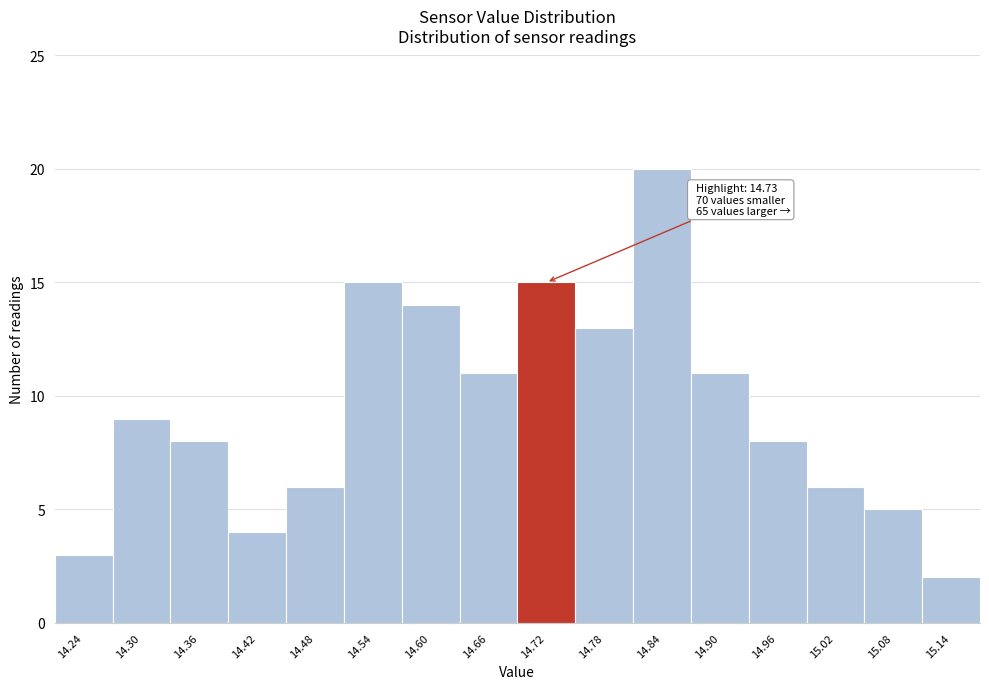

Reading right to left, transcribe all the data shown in this chart.

15.14=2	15.08=5	15.02=6	14.96=8	14.90=11	14.84=20	14.78=13	14.72=15	14.66=11	14.60=14	14.54=15	14.48=6	14.42=4	14.36=8	14.30=9	14.24=3